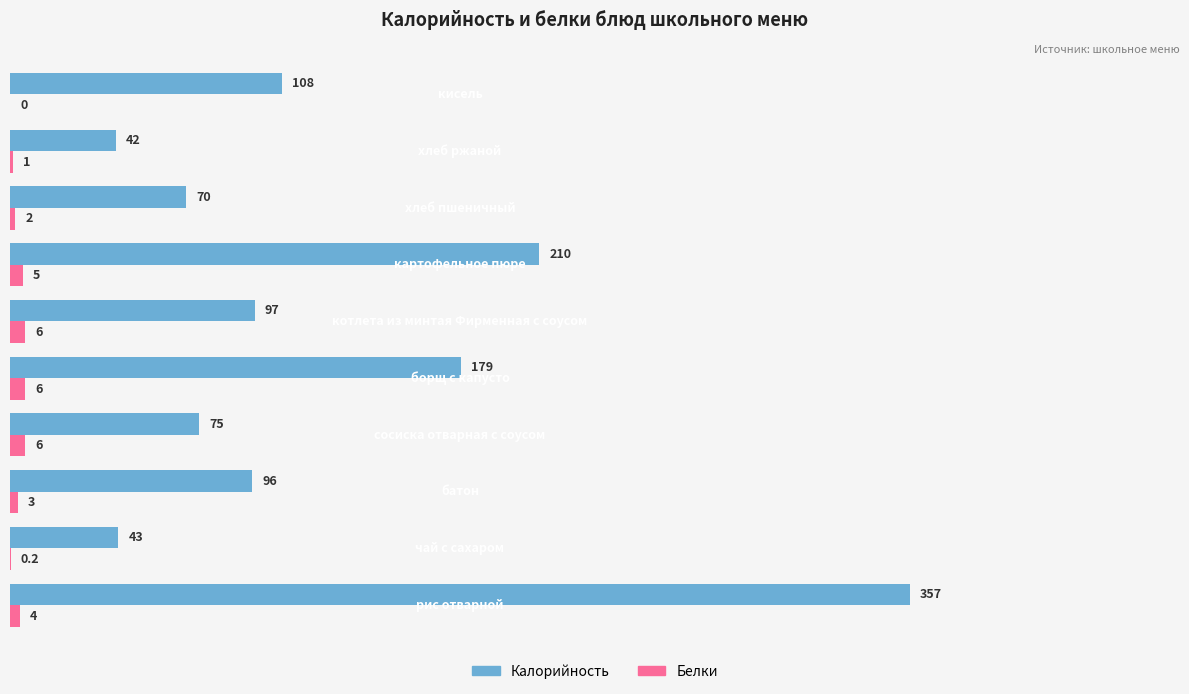

What is the greatest value displayed?

357.0